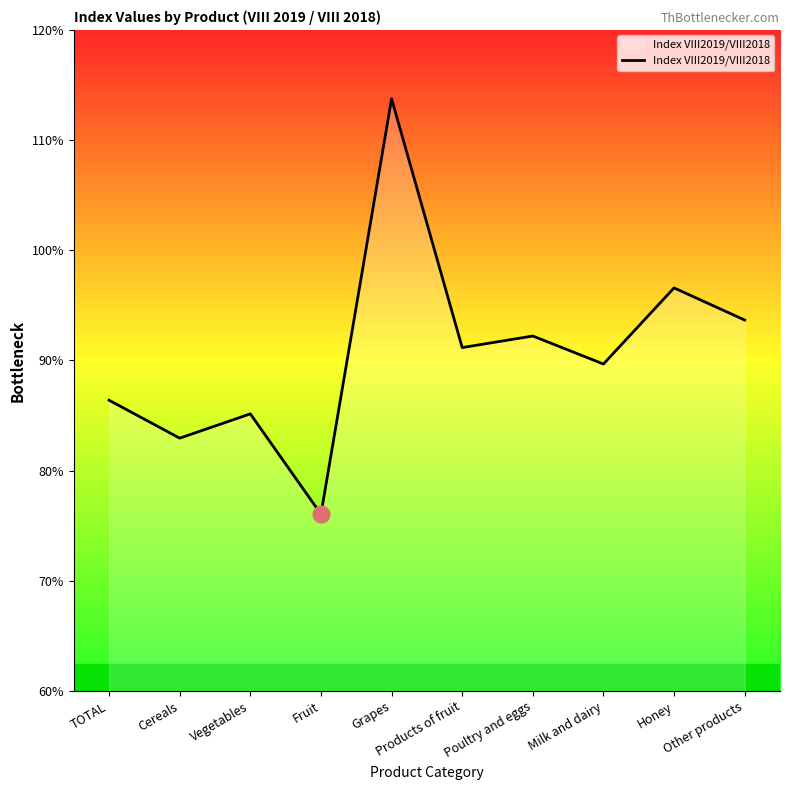

How many lines are shown in the chart?

1